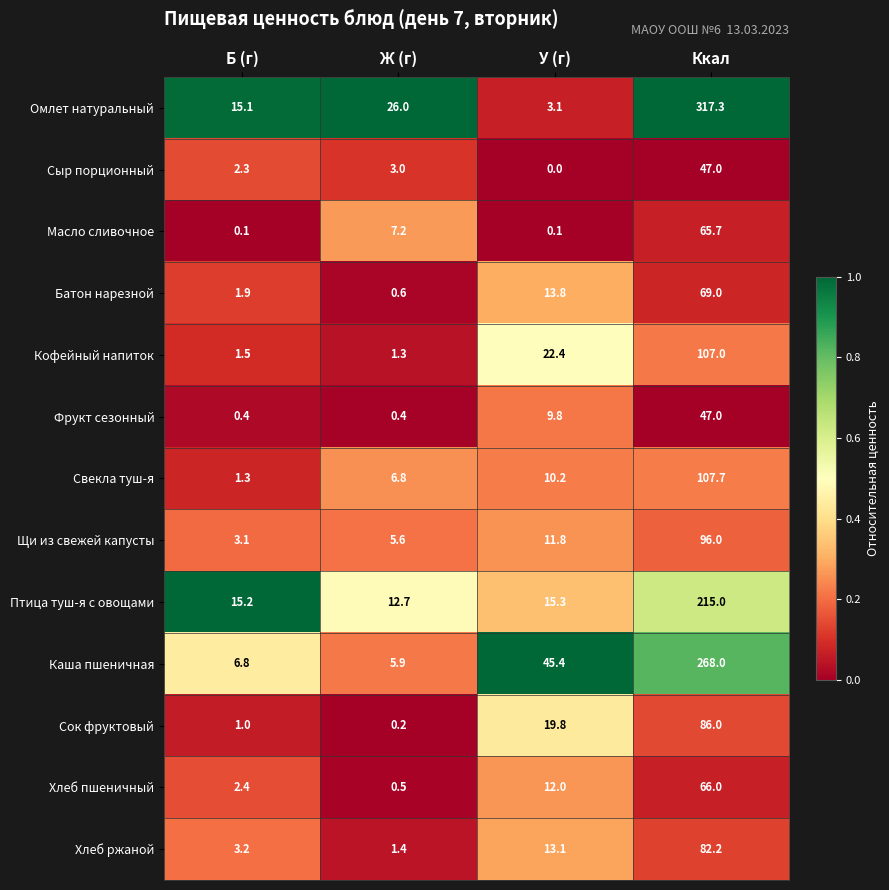

Is it true that Свекла туш-я equals 180.8 at Ккал?

False